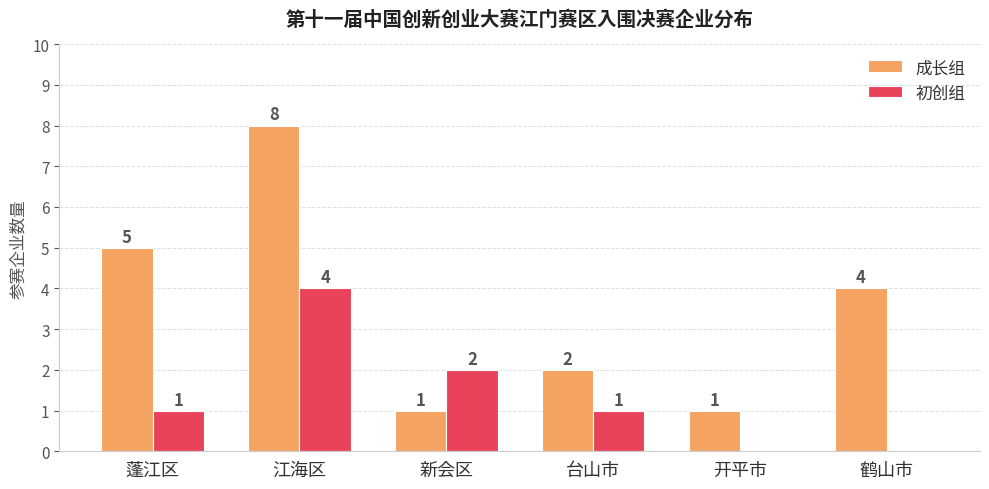

Reading left to right, extract all data points from this chart.

成长组: 蓬江区=5	江海区=8	新会区=1	台山市=2	开平市=1	鹤山市=4
初创组: 蓬江区=1	江海区=4	新会区=2	台山市=1	开平市=0	鹤山市=0